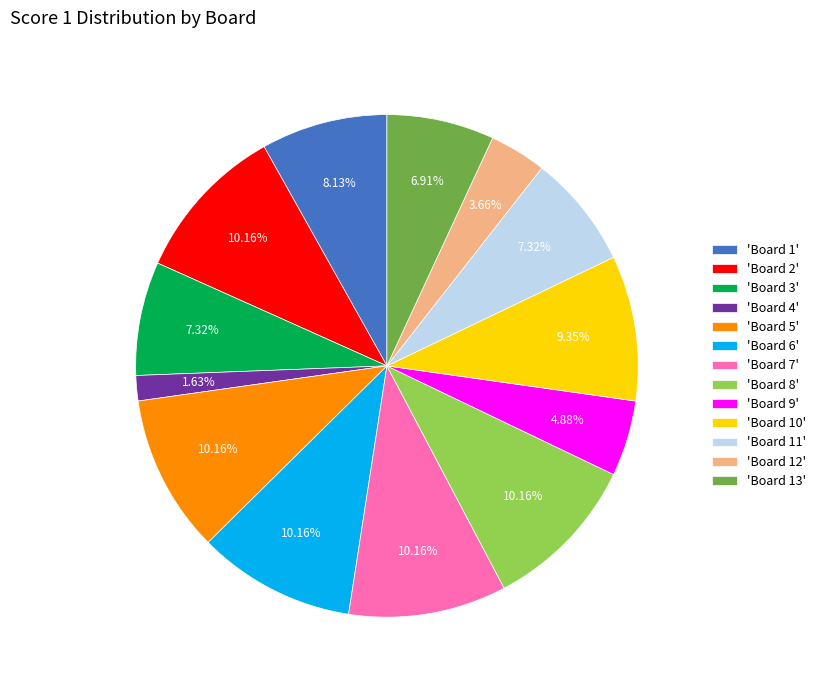

To the nearest percent, what is the difference between the largest and smallest slice percentages?

9%